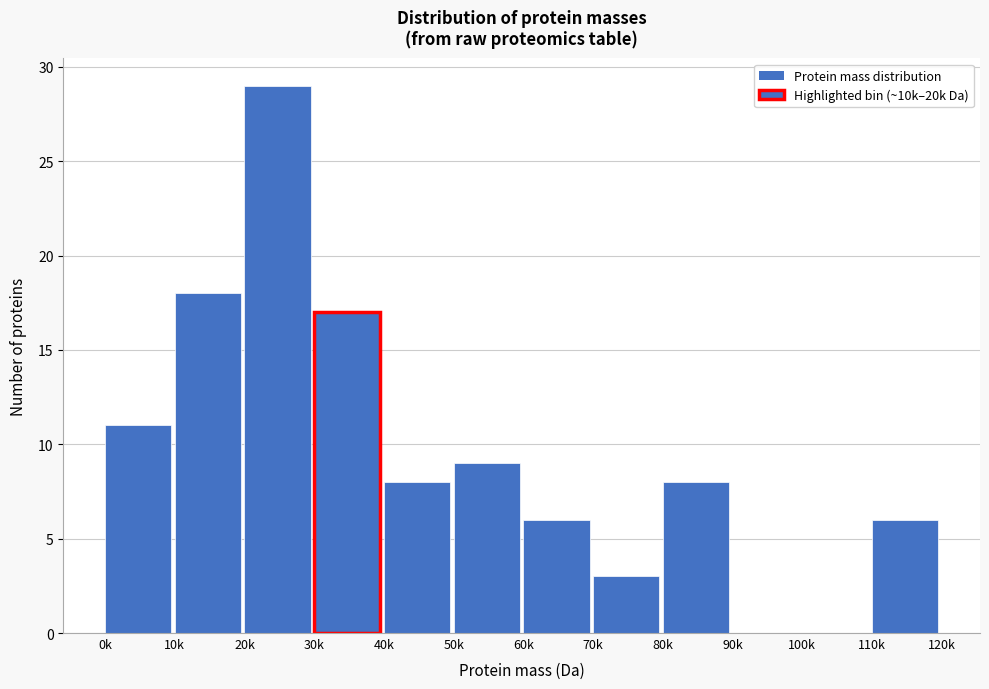

Reading left to right, what are all the values shown in this chart?

0k=11	10k=18	20k=29	30k=17	40k=8	50k=9	60k=6	70k=3	80k=8	90k=0	100k=0	110k=6